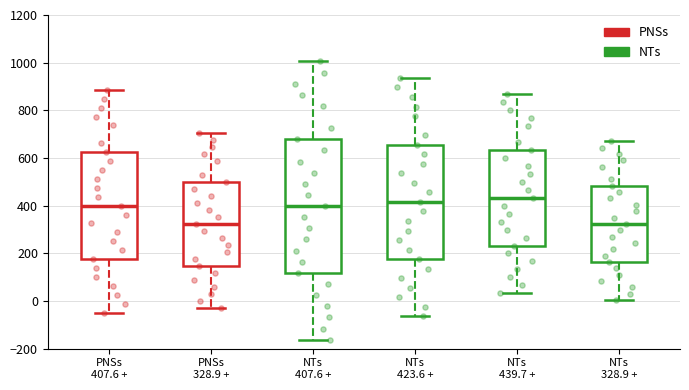

Where does the lower whisker of the box for NTs 439.7 + end on the y-axis? The values are not printed on the chart, so give them approximately, as read against the axis.

40